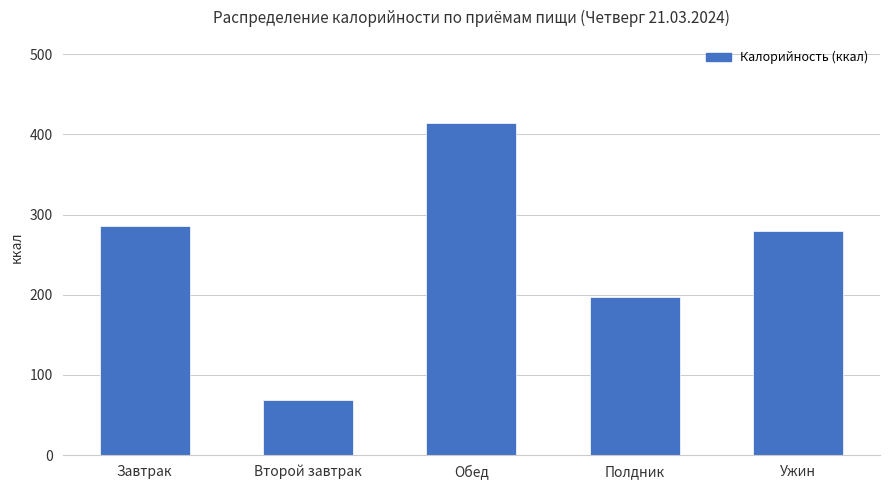

What is the difference between the values at Завтрак and Второй завтрак?

217.5